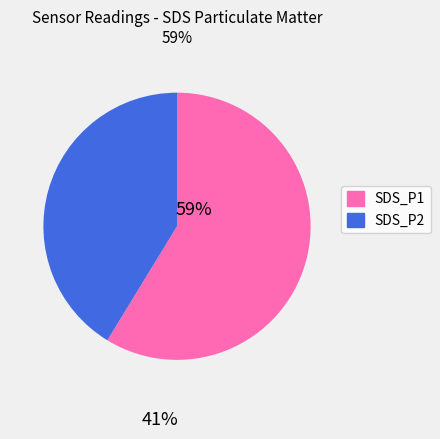

Is the sum of SDS_P1 and SDS_P2 greater than half?

Yes